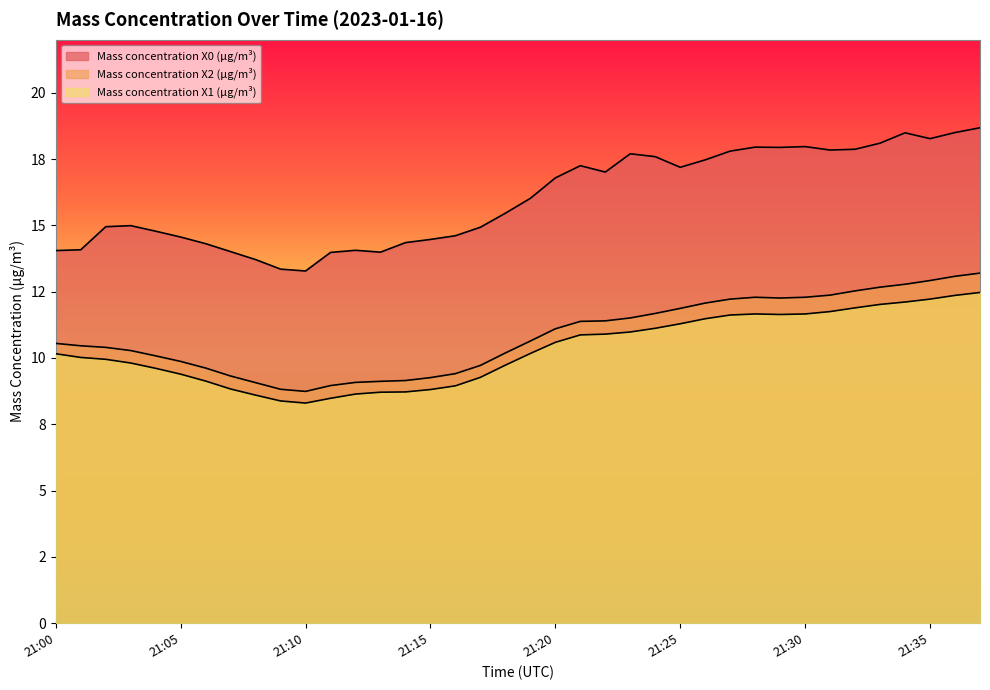

The value of Mass concentration X2 (μg/m³) at 21:34 is 12.8. True or false?

True